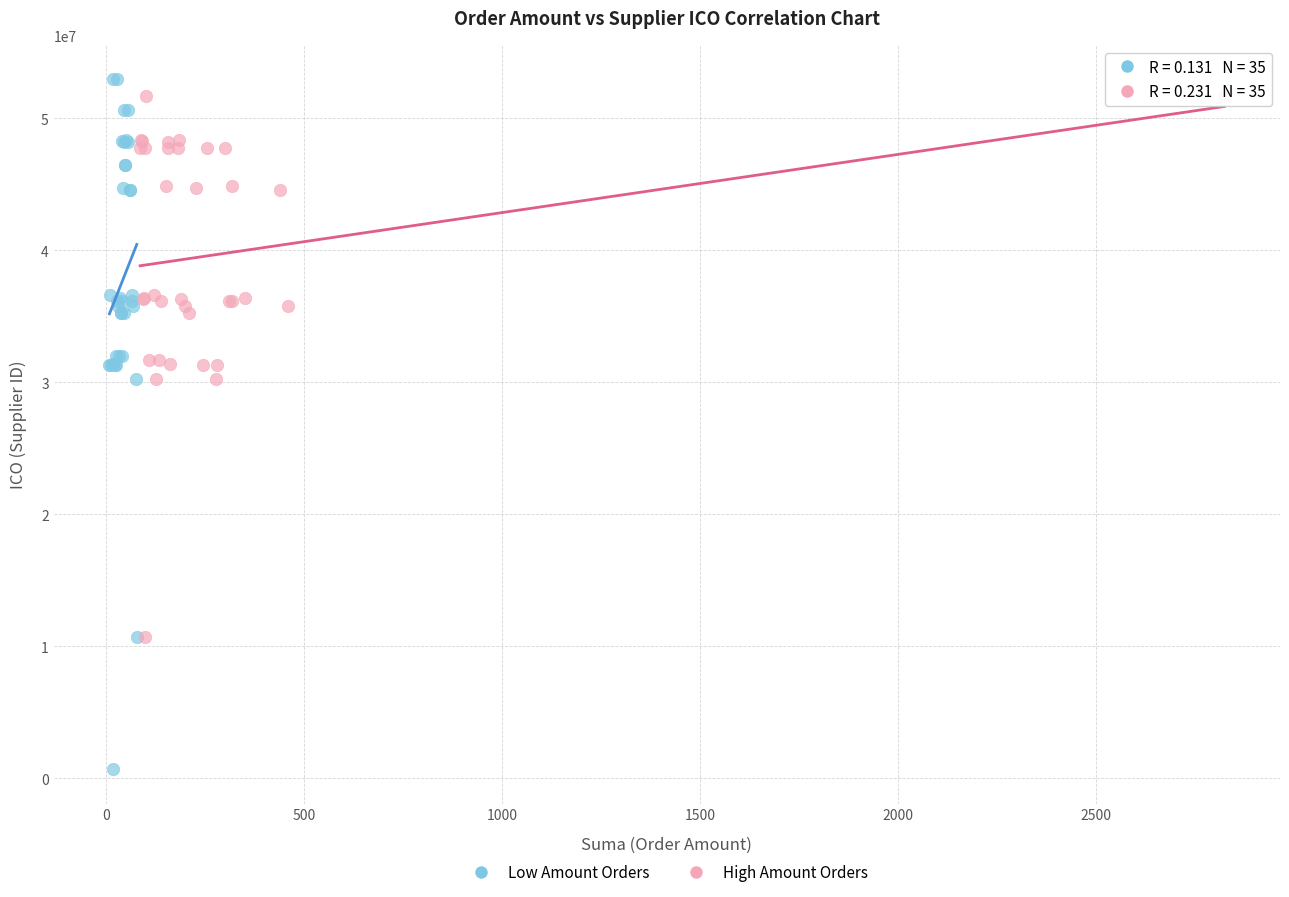

Which series has the largest Y range (max minus min)?

Low Amount Orders